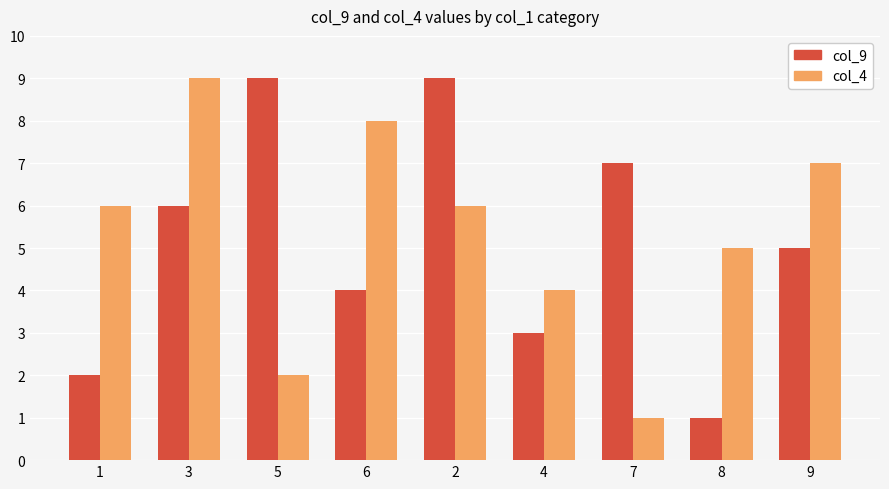

Reading right to left, transcribe all the data shown in this chart.

col_9: 9=5	8=1	7=7	4=3	2=9	6=4	5=9	3=6	1=2
col_4: 9=7	8=5	7=1	4=4	2=6	6=8	5=2	3=9	1=6